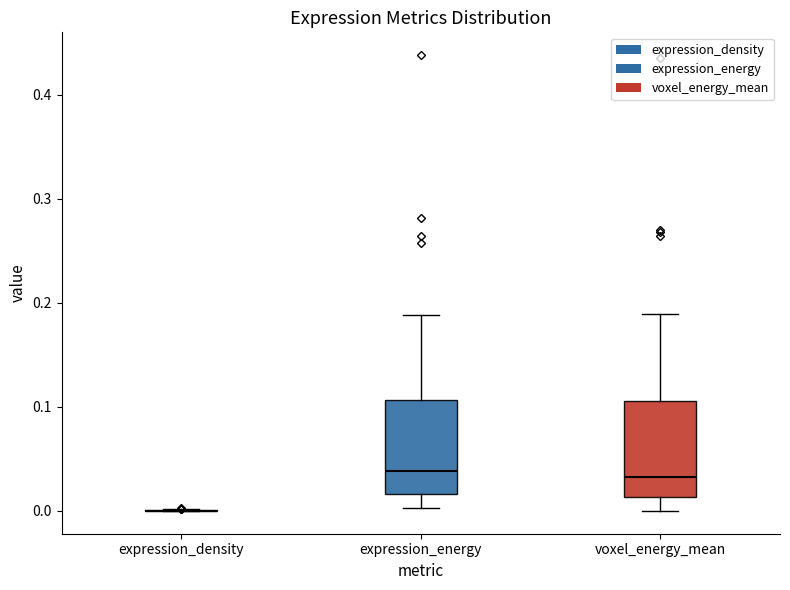

Reading left to right, transcribe this box plot: for each box, give where its median line is, the range the box spans, and where its two whiskers end, as read against the y-axis. The values are not printed on the chart, so give them approximately, as read against the axis.

expression_density: box collapsed to a line at 0.00, whiskers 0.00 to 0.00
expression_energy: median 0.04, box 0.02 to 0.11, whiskers 0.00 to 0.19
voxel_energy_mean: median 0.03, box 0.01 to 0.11, whiskers 0.00 to 0.19